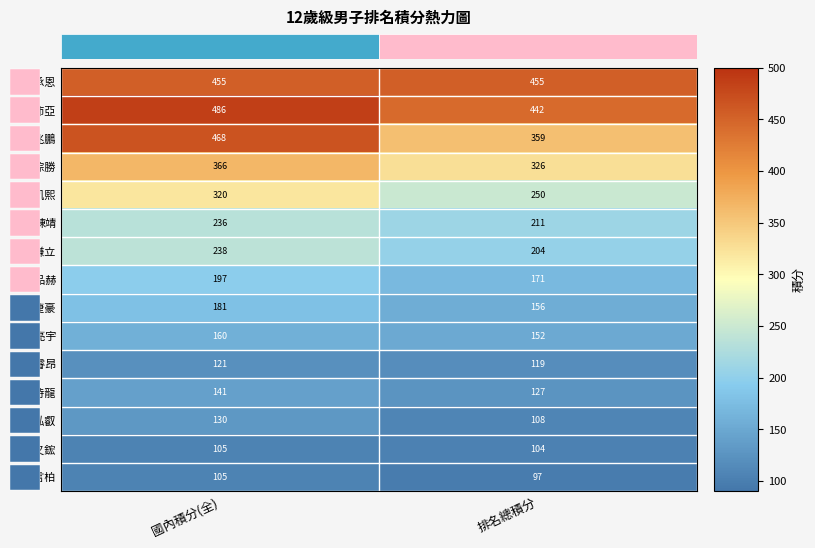

What is the sum of the 廖又鋐 values at 排名總積分 and 國內積分(全)?

209